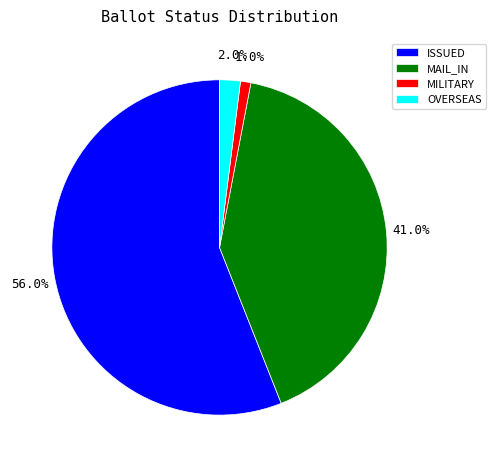

Which has a higher value, MAIL_IN or ISSUED?

ISSUED